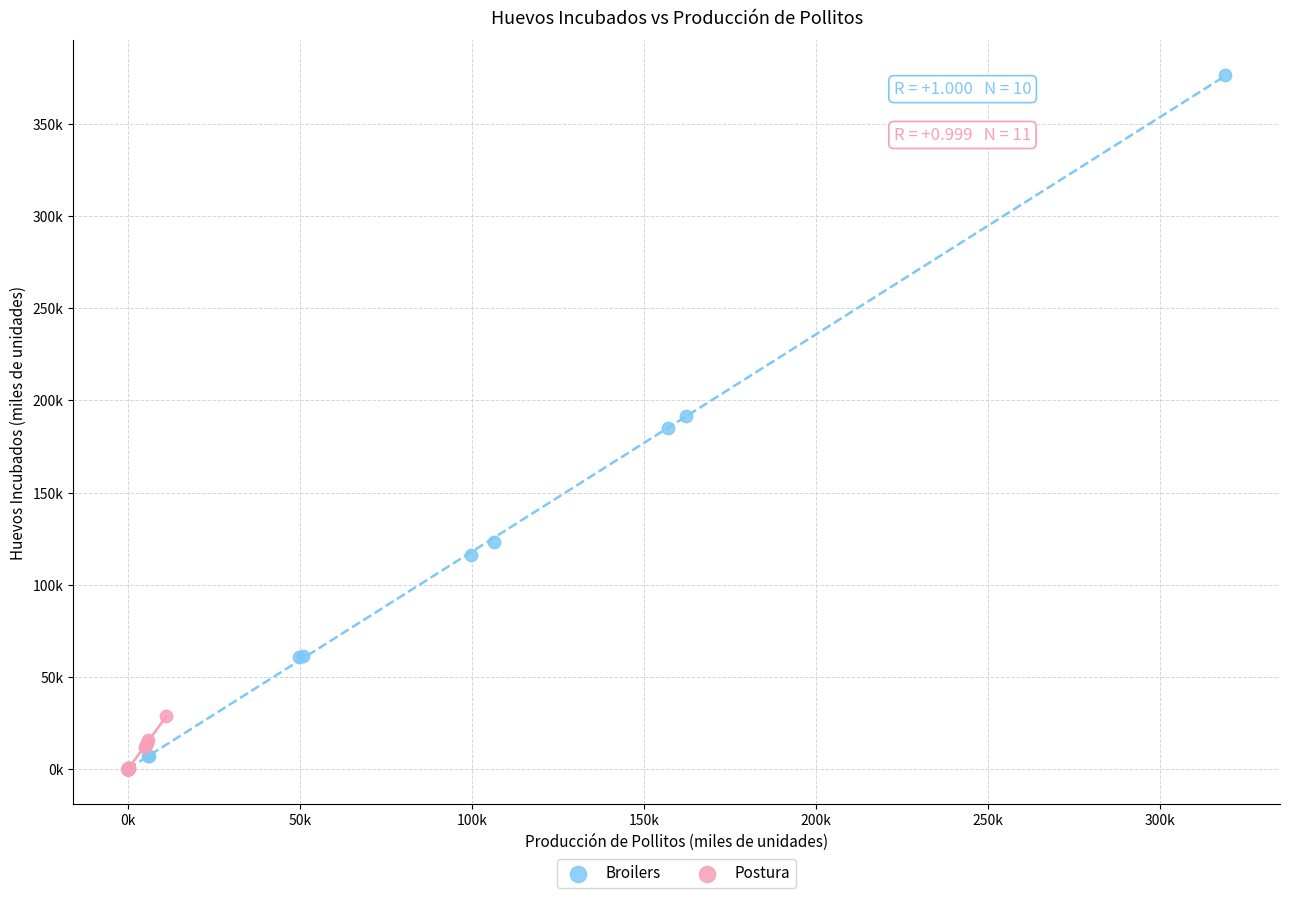

Which series contains the highest Y value?

Broilers